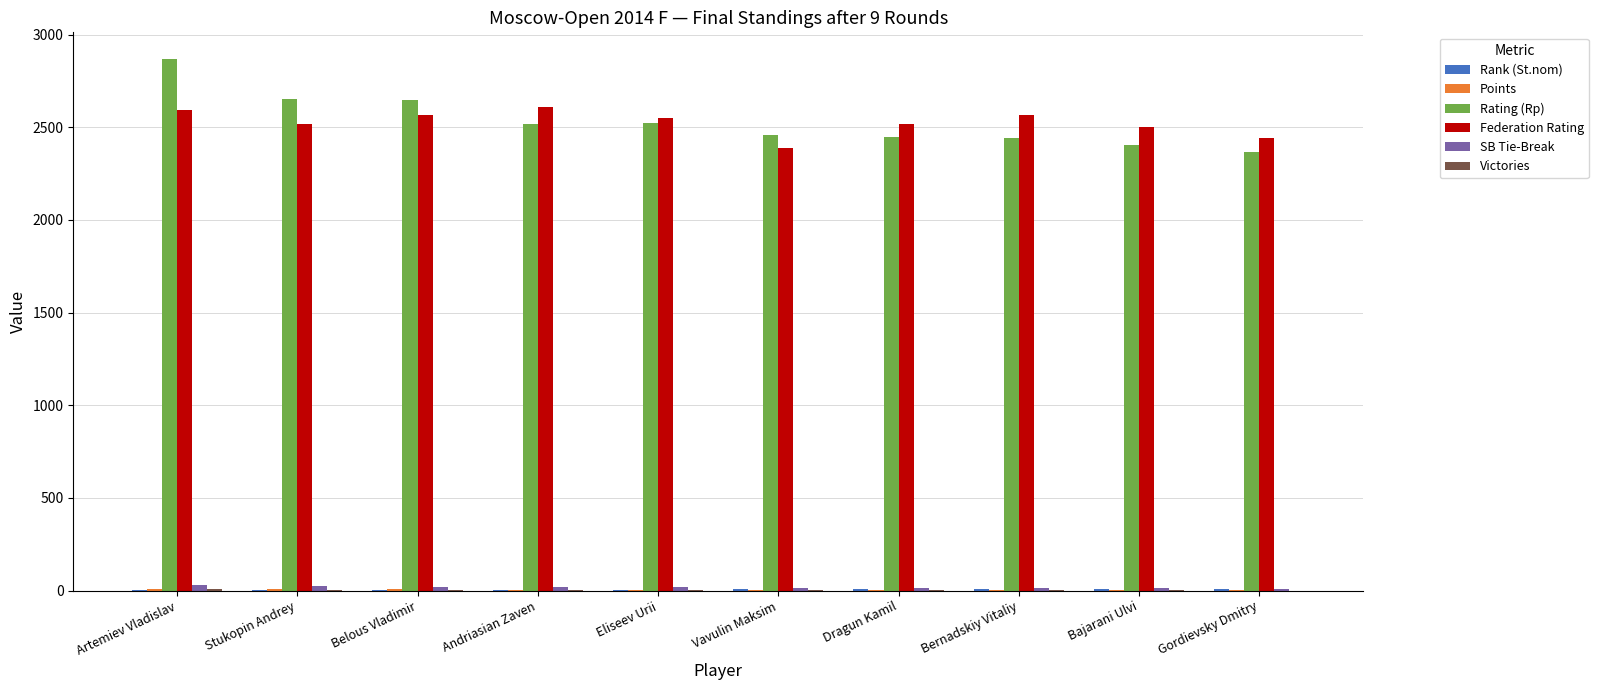

Are the bars horizontal?

No